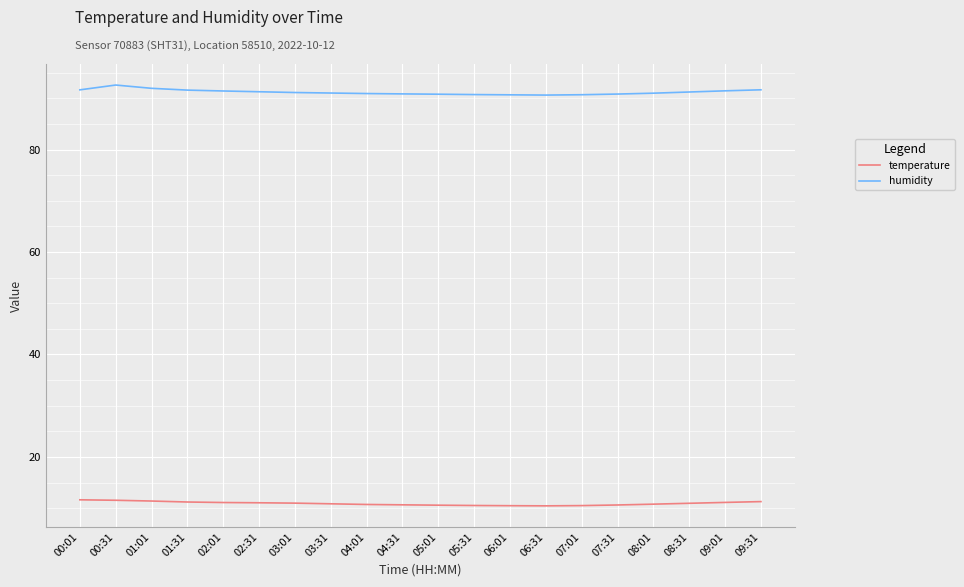

At which label does humidity first exceed 91?

00:01